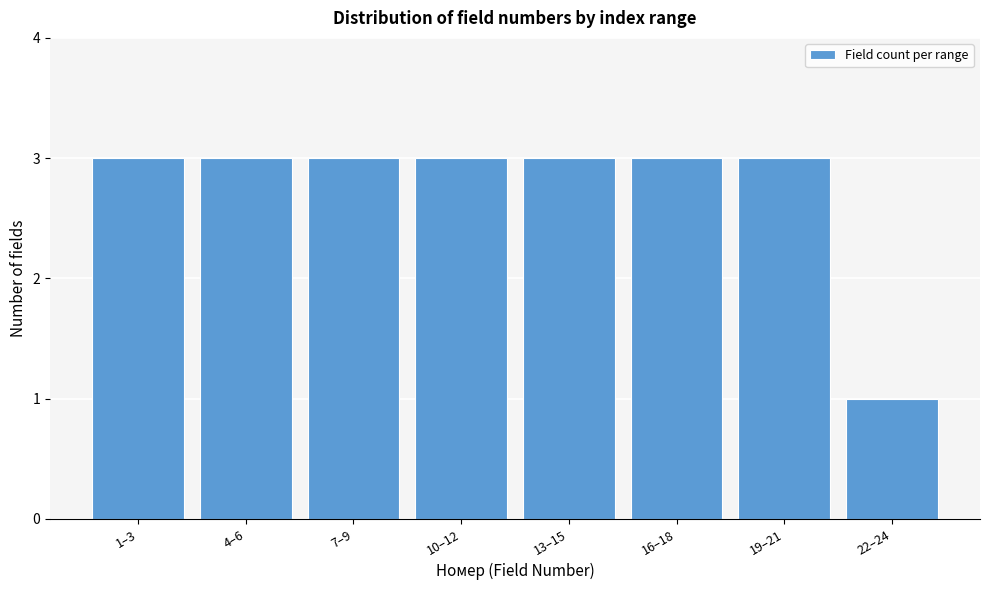

Reading right to left, extract all data points from this chart.

1	3	3	3	3	3	3	3